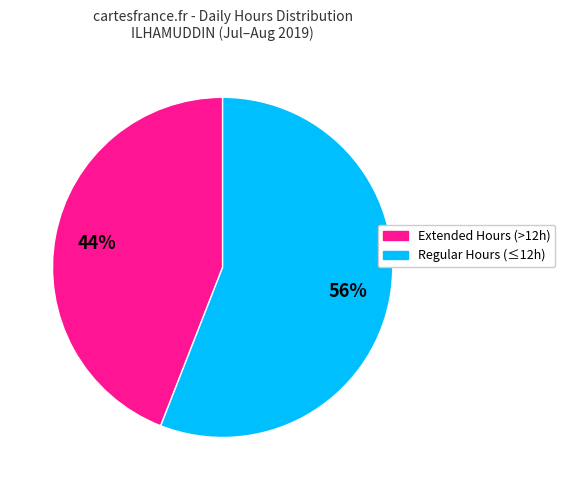

To the nearest percent, what is the average slice percentage?

50%